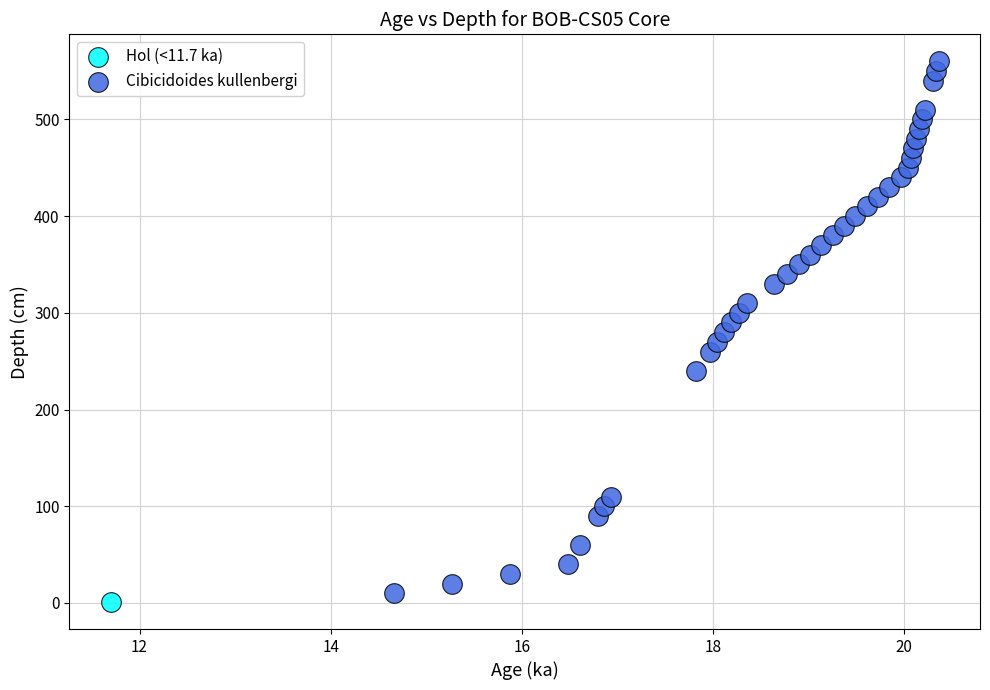

What are all the series names shown in the legend?

Hol (<11.7 ka), Cibicidoides kullenbergi